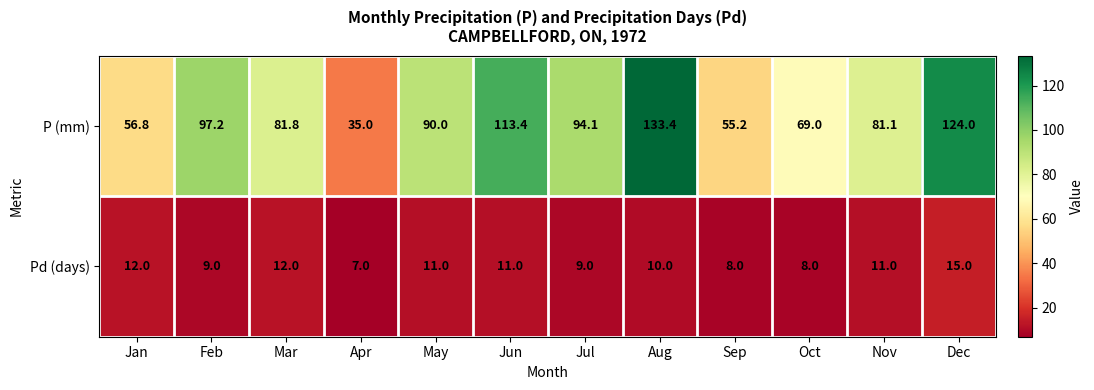

Which series has the largest total across all categories?

P (mm)